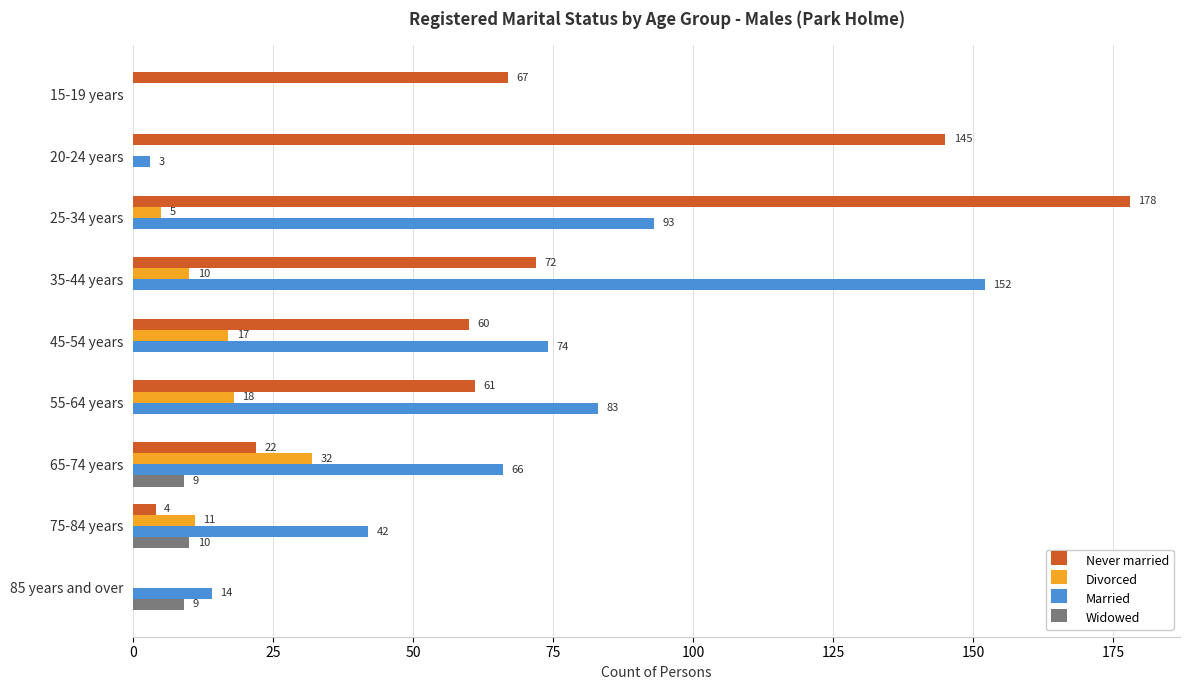

Which series has the largest total across all categories?

Never married